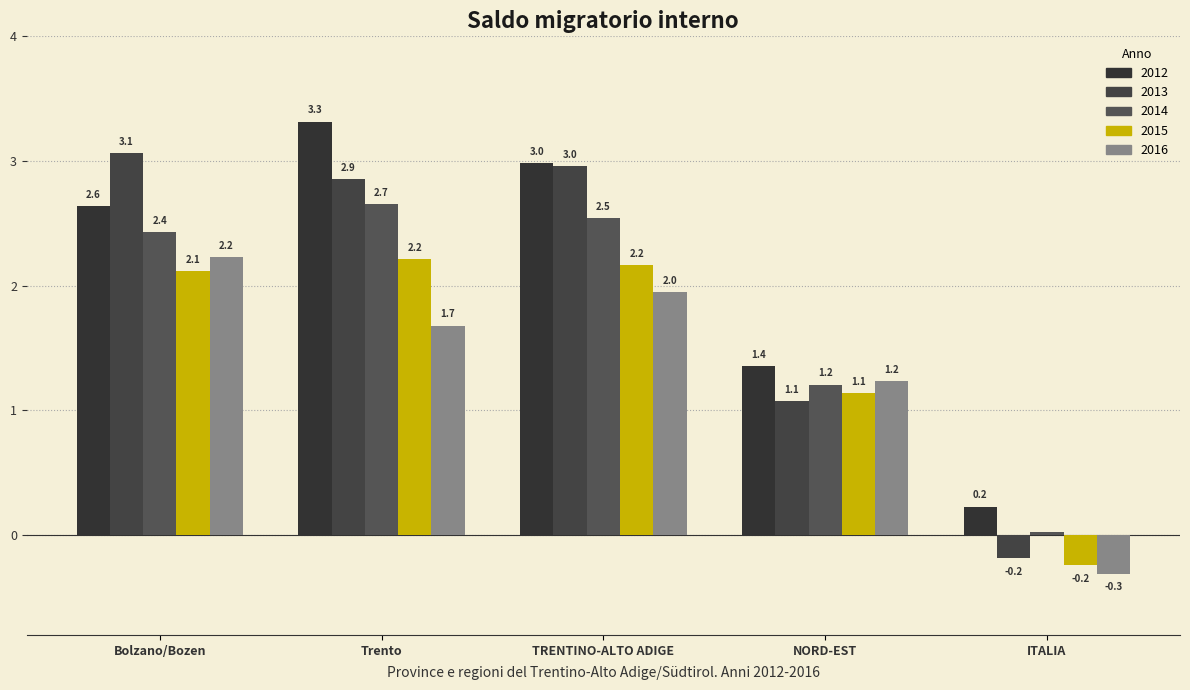

Between TRENTINO-ALTO ADIGE and ITALIA, which series saw the biggest shift?

2013